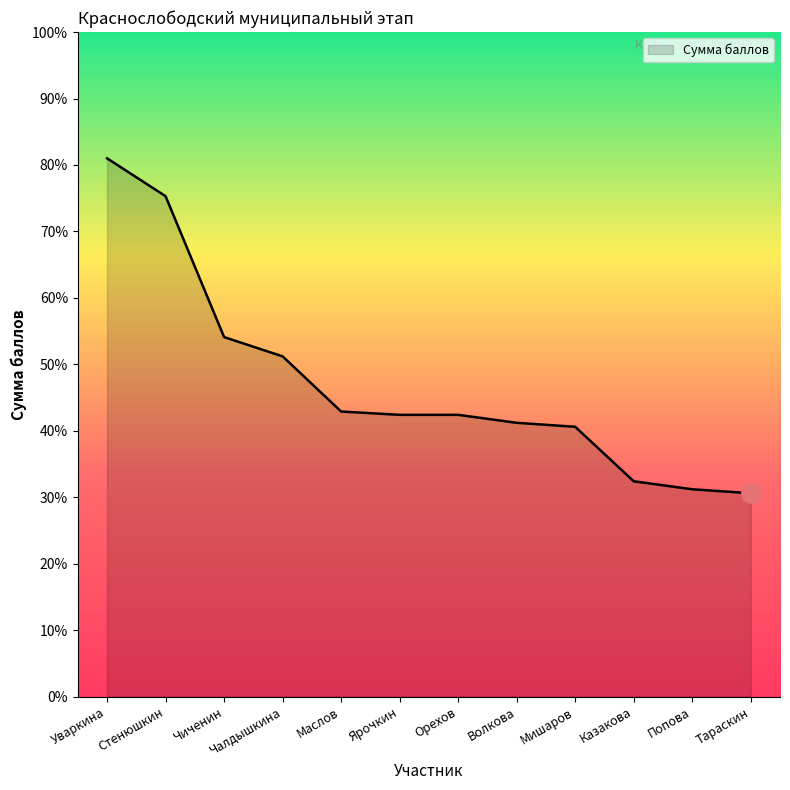

What is the average value?

47.1